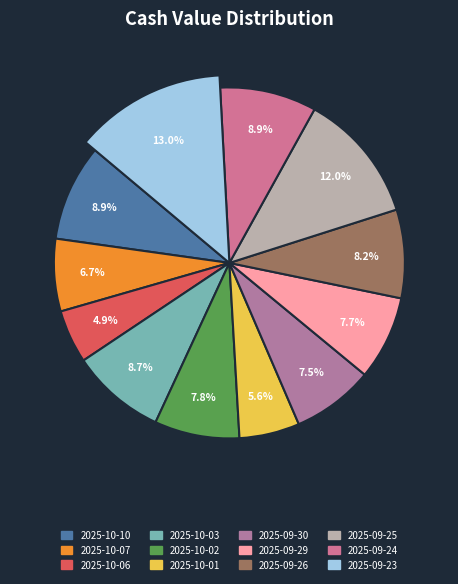

Which category has the smallest portion of the pie?

2025-10-06